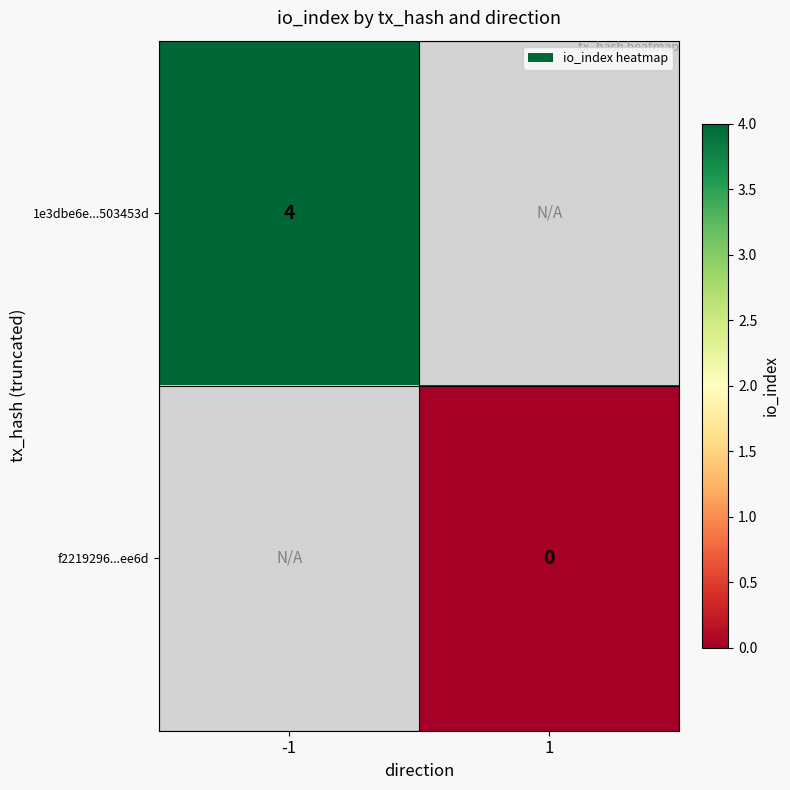

Which label corresponds to the smallest value in the chart?

1